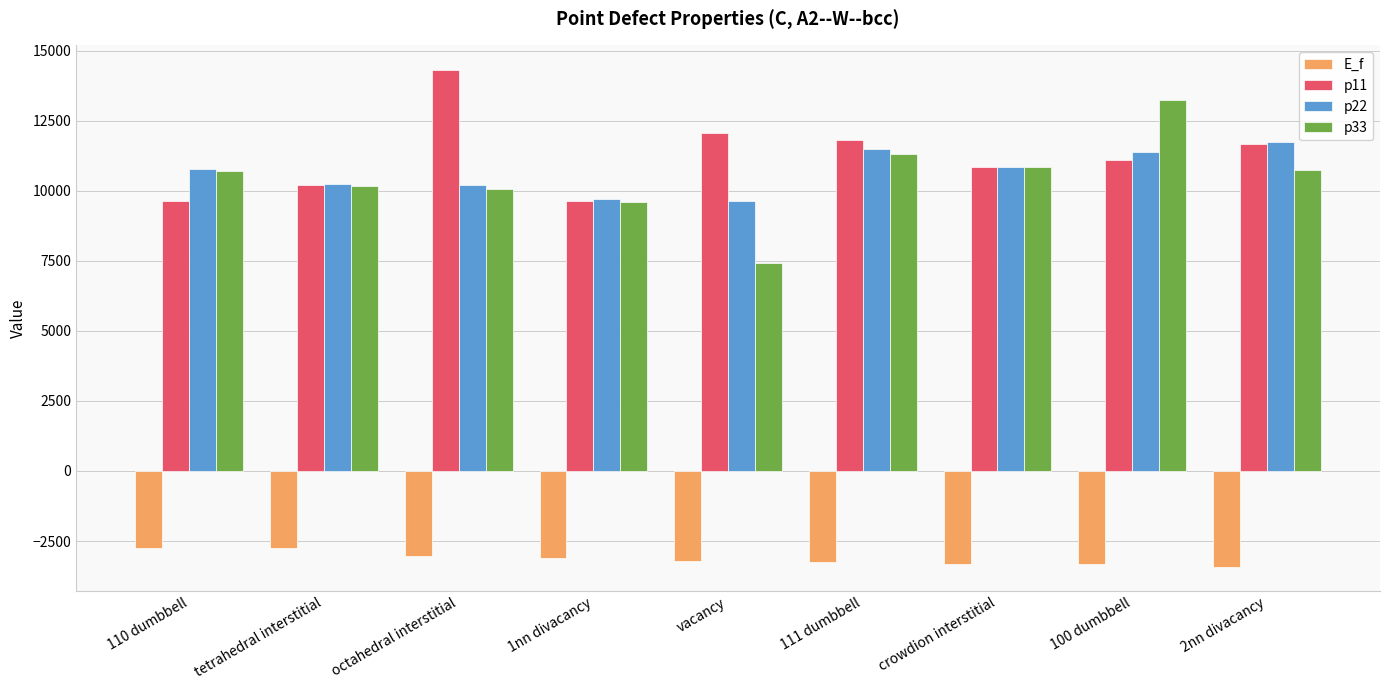

Rank the series by their maximum value, from highest to lowest.

p11, p33, p22, E_f